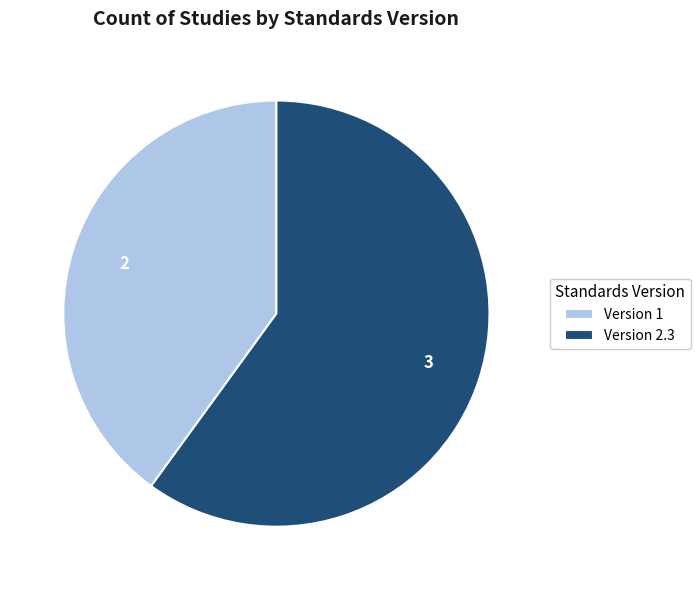

Do Version 1 and Version 2.3 together represent more than half of the pie?

Yes